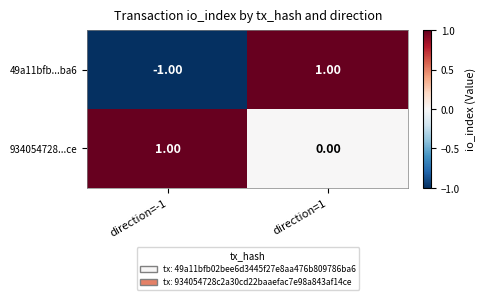

Which series has the widest spread of values?

49a11bfb...ba6